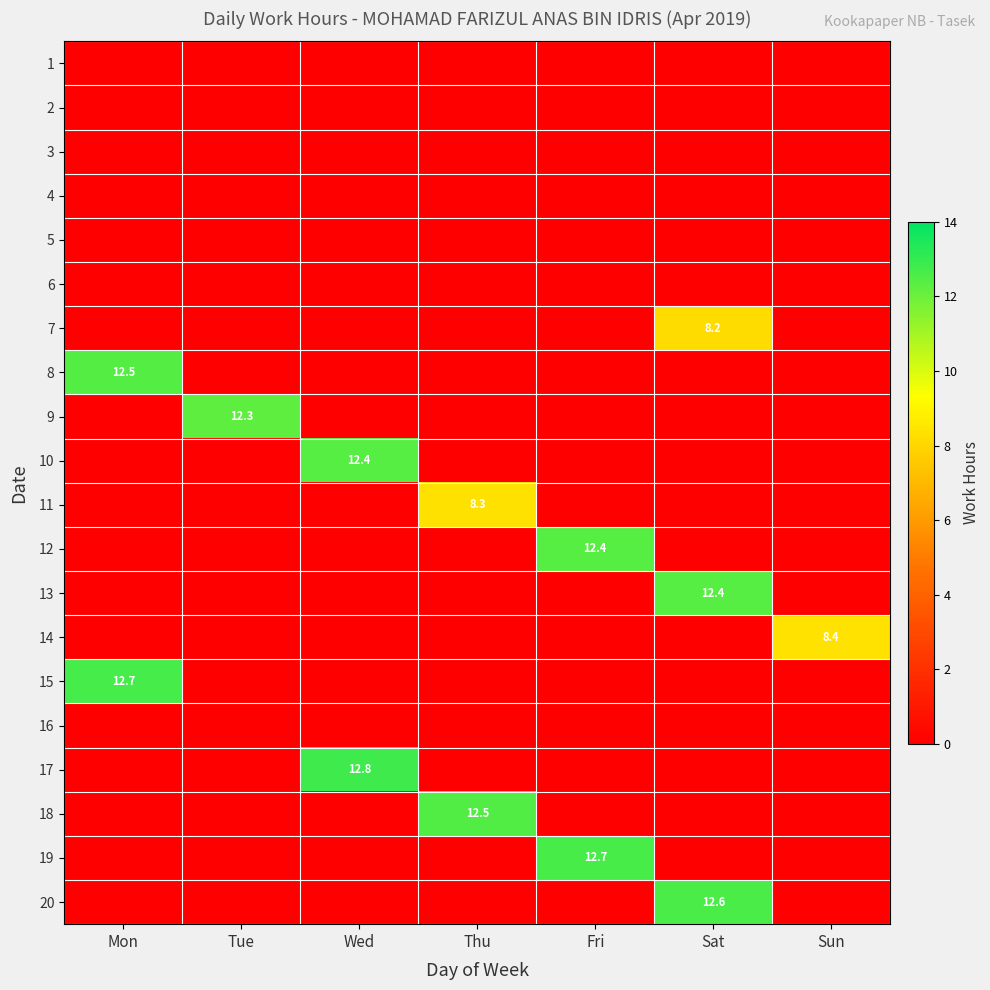

The 14 series shows 14.1 at Sun. True or false?

False